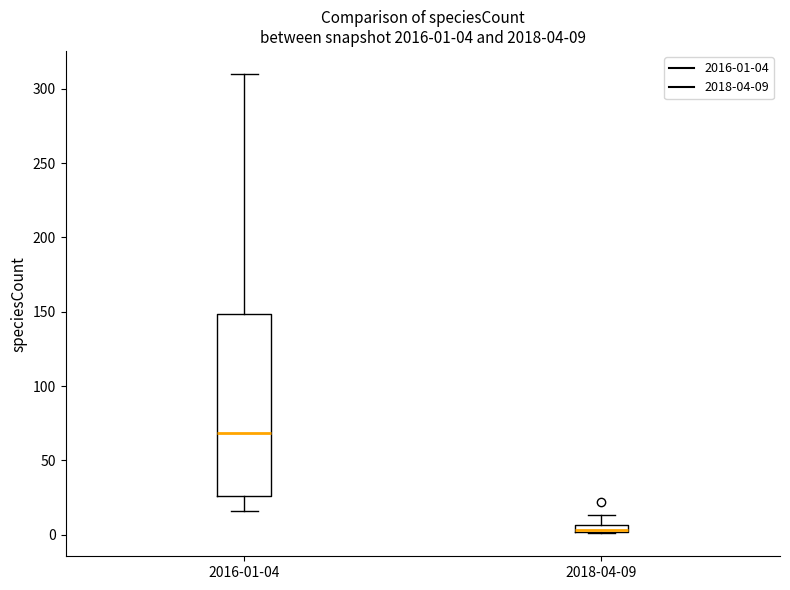

Which box is the tallest, from its lower edge to its upper edge?

2016-01-04